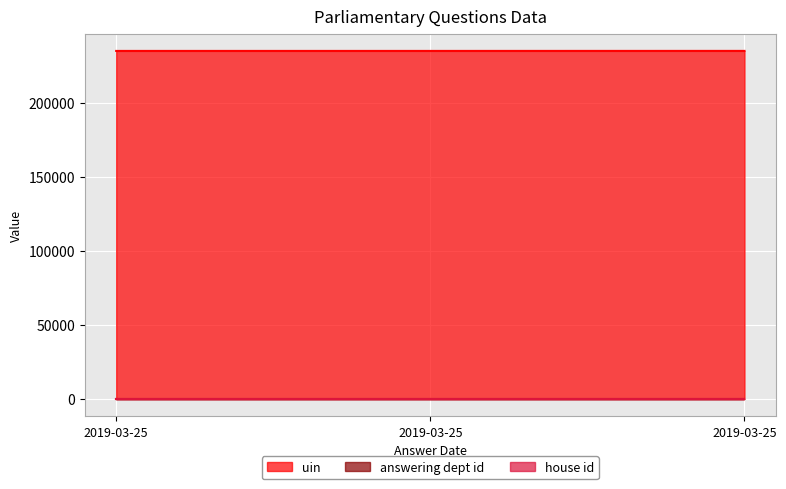

What is the total value across all series at 2019-03-25?

234860